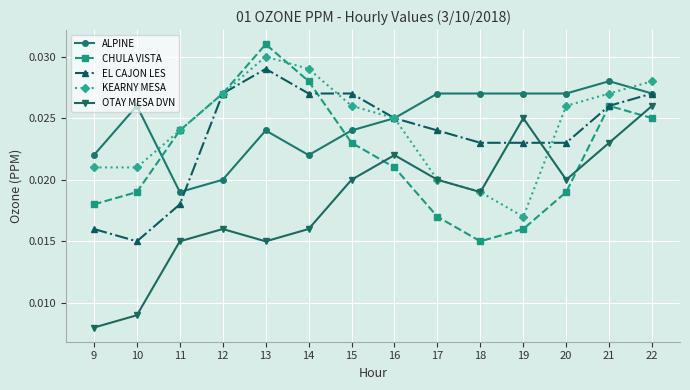

Count the OTAY MESA DVN values in the range 0 to 1.

14